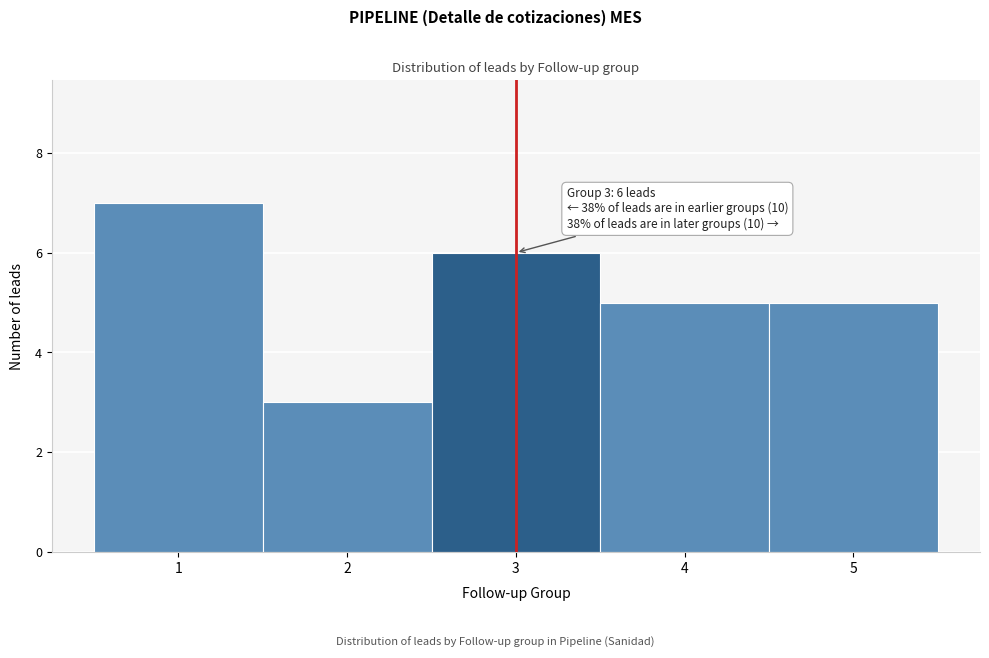

Over which range of the x-axis is the bar tallest?

0.5 to 1.5